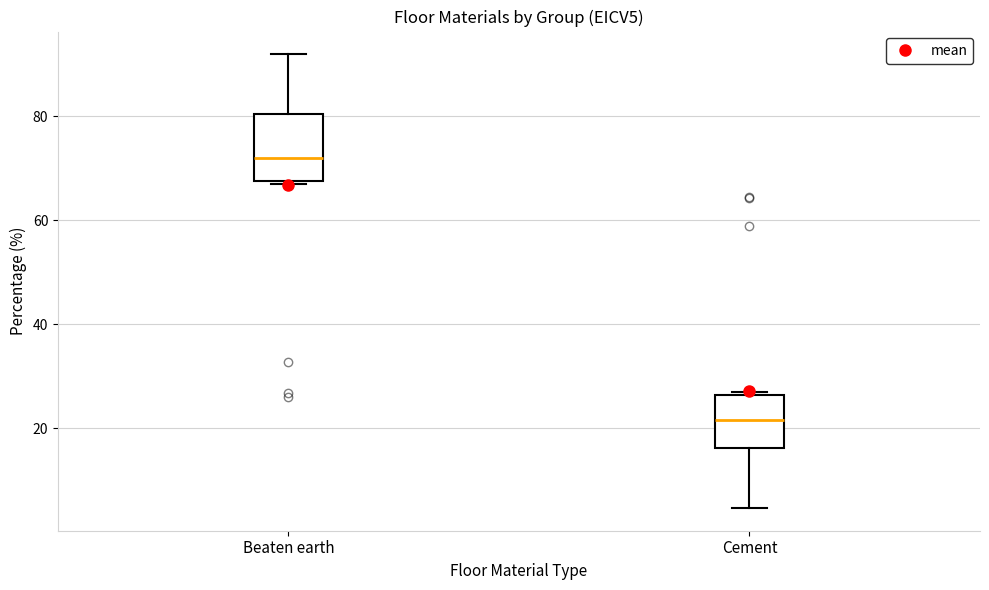

Which box is the tallest, from its lower edge to its upper edge?

Beaten earth